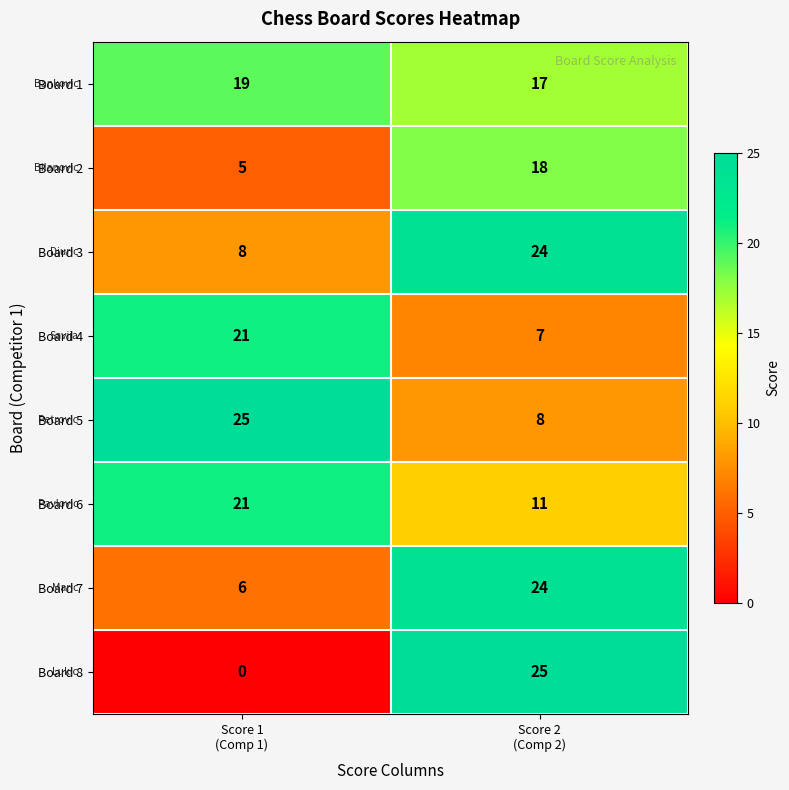

Which series changed the most between Score 1
(Comp 1) and Score 2
(Comp 2)?

Board 8